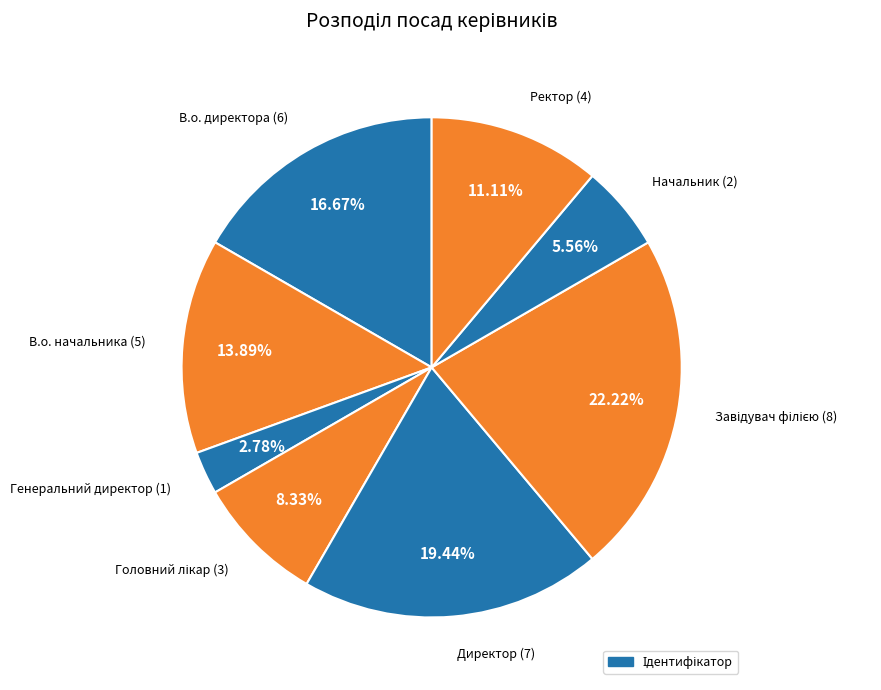

How many slices are in this pie chart?

8